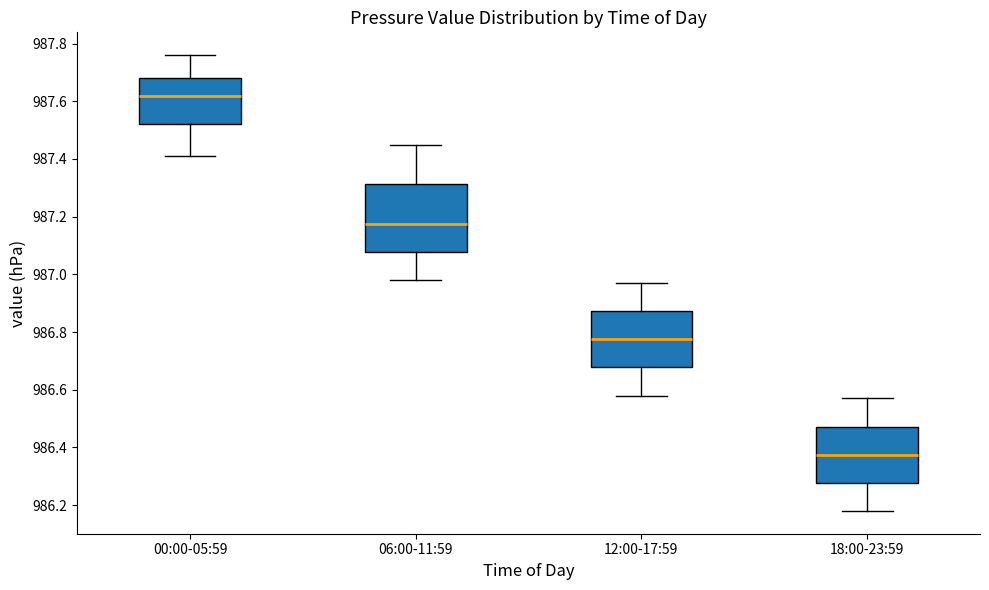

Reading left to right, transcribe this box plot: for each box, give where its median line is, the range the box spans, and where its two whiskers end, as read against the y-axis. The values are not printed on the chart, so give them approximately, as read against the axis.

00:00-05:59: median 987.62, box 987.52 to 987.68, whiskers 987.42 to 987.76
06:00-11:59: median 987.18, box 987.08 to 987.32, whiskers 986.98 to 987.46
12:00-17:59: median 986.78, box 986.68 to 986.88, whiskers 986.58 to 986.98
18:00-23:59: median 986.38, box 986.28 to 986.48, whiskers 986.18 to 986.58